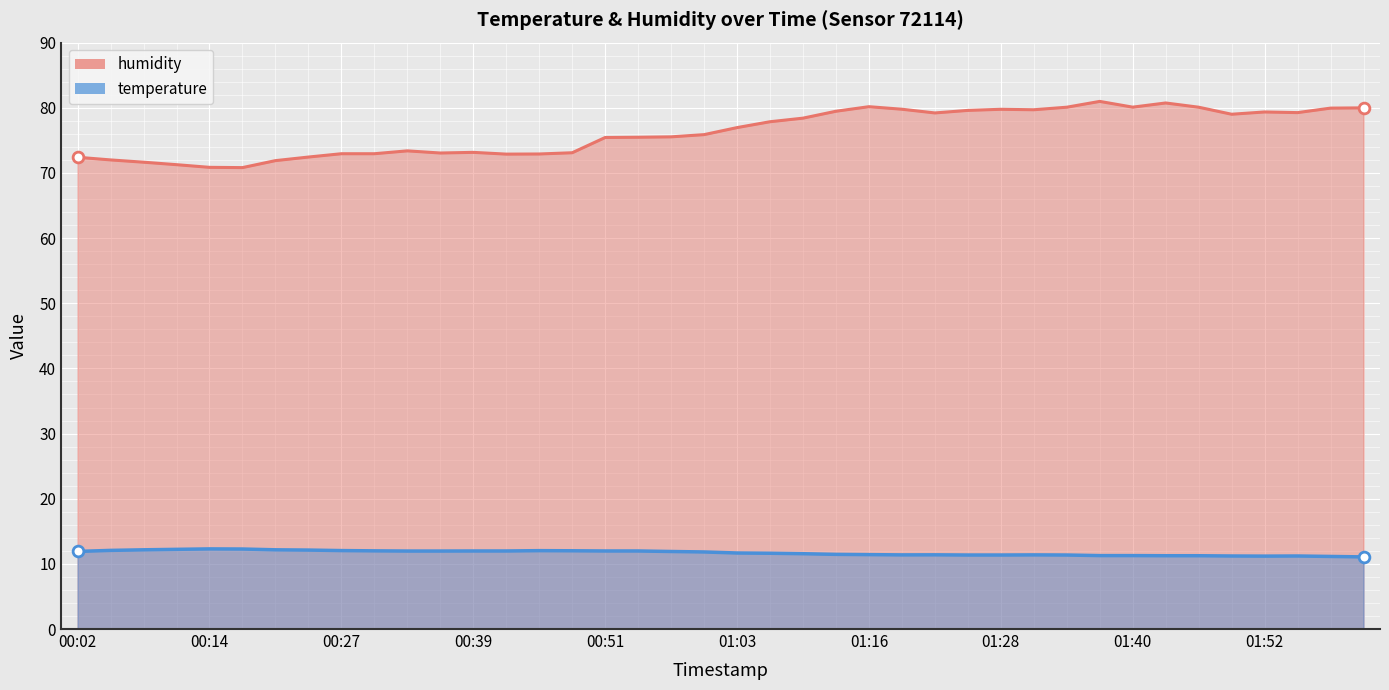

Which series reaches the minimum Y coordinate?

temperature